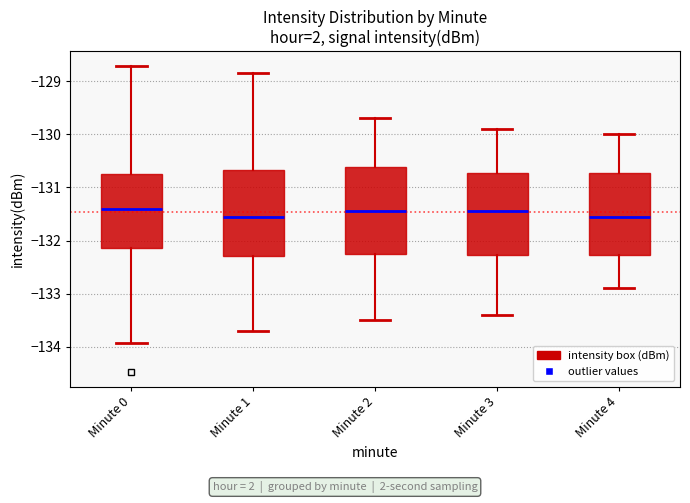

Reading left to right, read every box against the y-axis: the position of its median line, the range the box covers, and the ends of its whiskers. The values are not printed on the chart, so give them approximately, as read against the axis.

Minute 0: median -131.4, box -132.1 to -130.7, whiskers -133.9 to -128.7
Minute 1: median -131.5, box -132.3 to -130.7, whiskers -133.7 to -128.8
Minute 2: median -131.4, box -132.2 to -130.6, whiskers -133.5 to -129.7
Minute 3: median -131.4, box -132.3 to -130.7, whiskers -133.4 to -129.9
Minute 4: median -131.5, box -132.3 to -130.7, whiskers -132.9 to -130.0